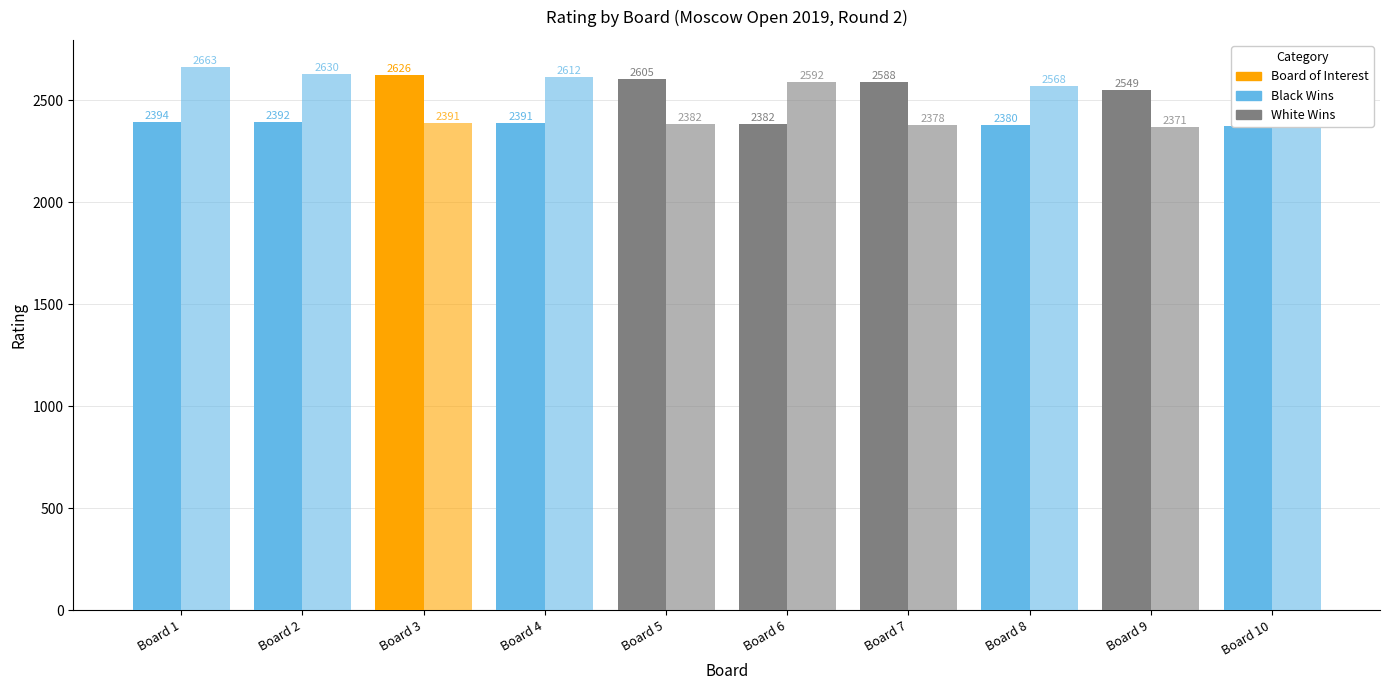

What is the sum of all Black Rtg values?

25132